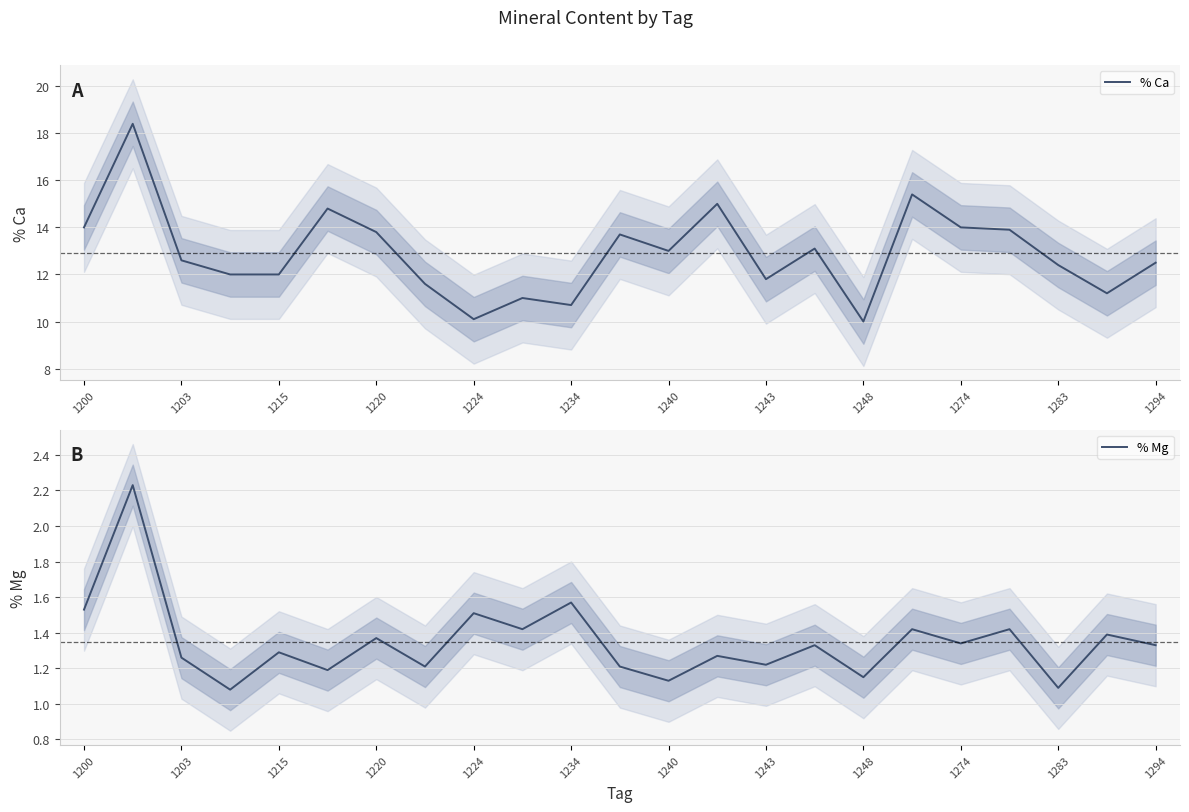

True or false: % Ca and % Mg cross at least once.

False